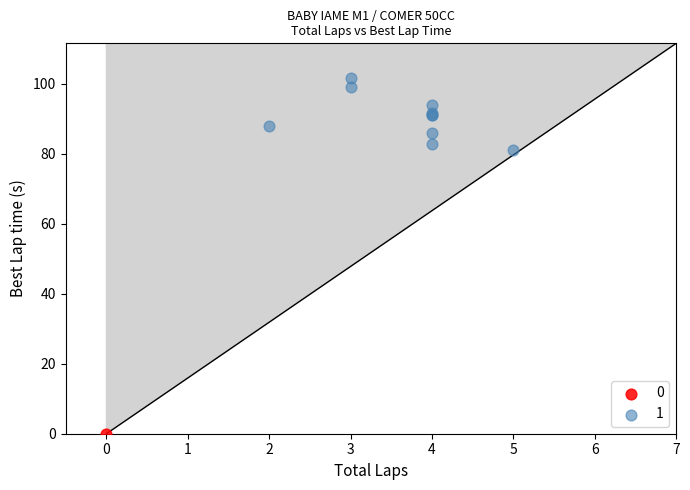

What are all the series names shown in the legend?

0, 1